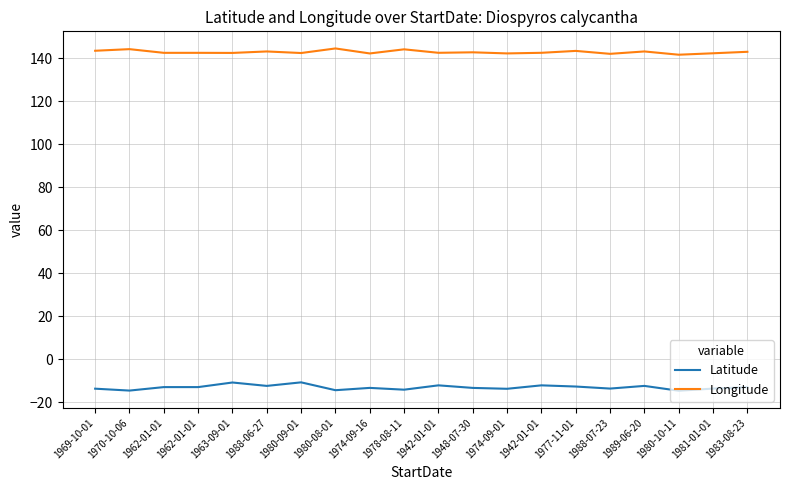

True or false: Longitude and Latitude intersect in this chart.

False